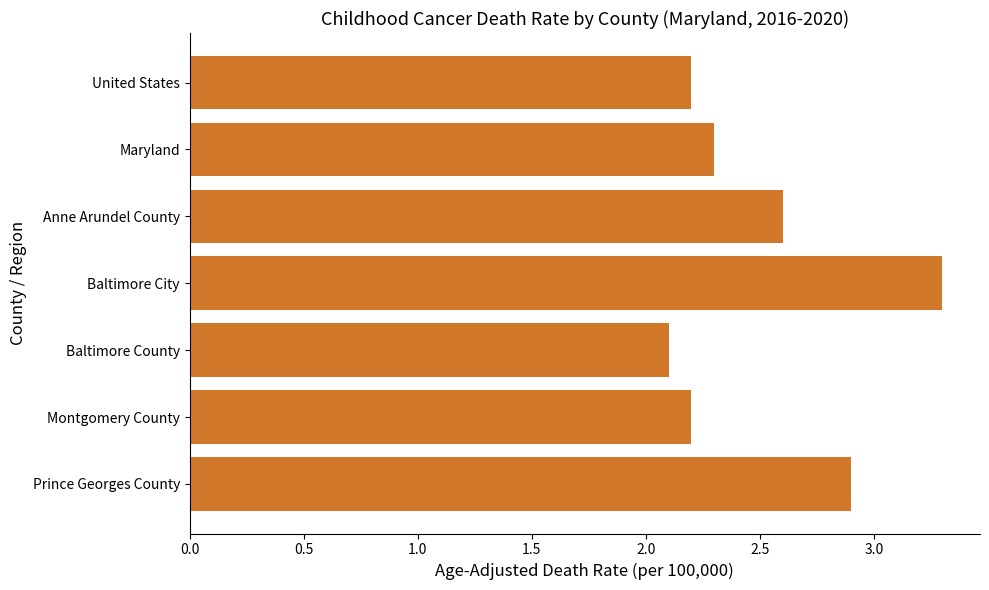

How many data points does each series have?

7